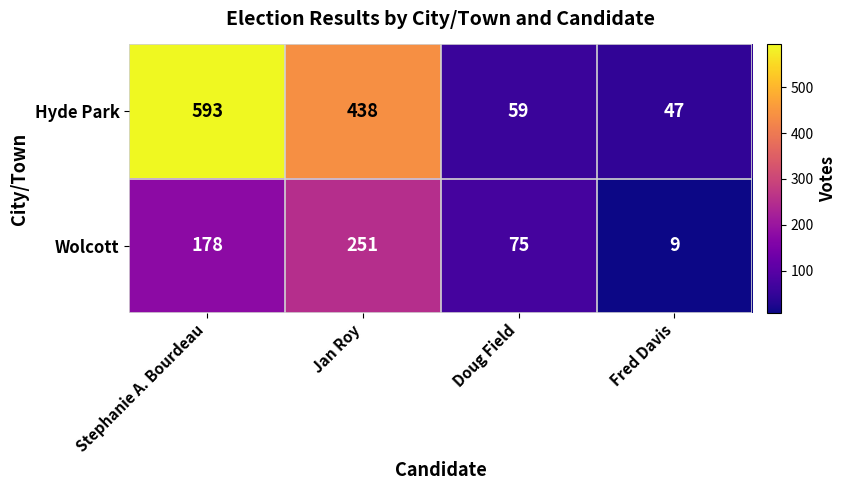

Reading left to right, what are all the values shown in this chart?

Hyde Park: Stephanie A. Bourdeau=593	Jan Roy=438	Doug Field=59	Fred Davis=47
Wolcott: Stephanie A. Bourdeau=178	Jan Roy=251	Doug Field=75	Fred Davis=9